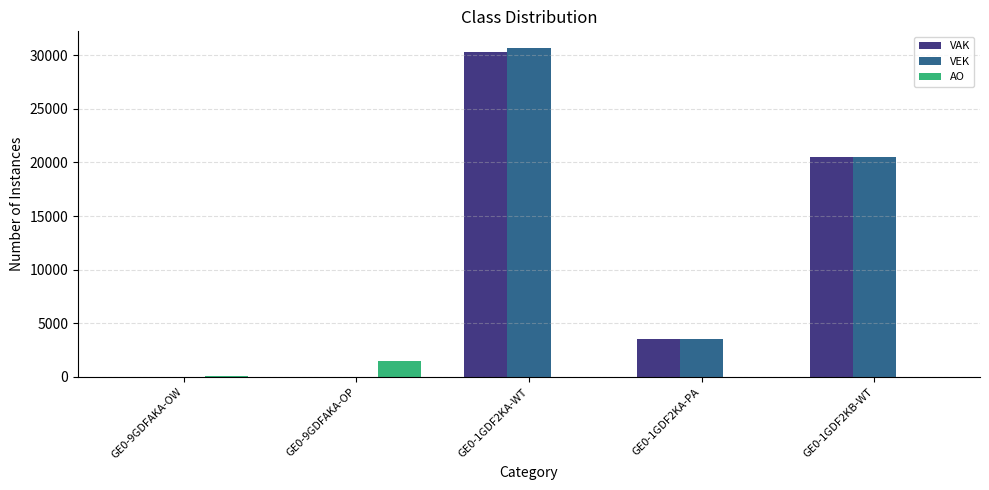

How many data points does each series have?

5